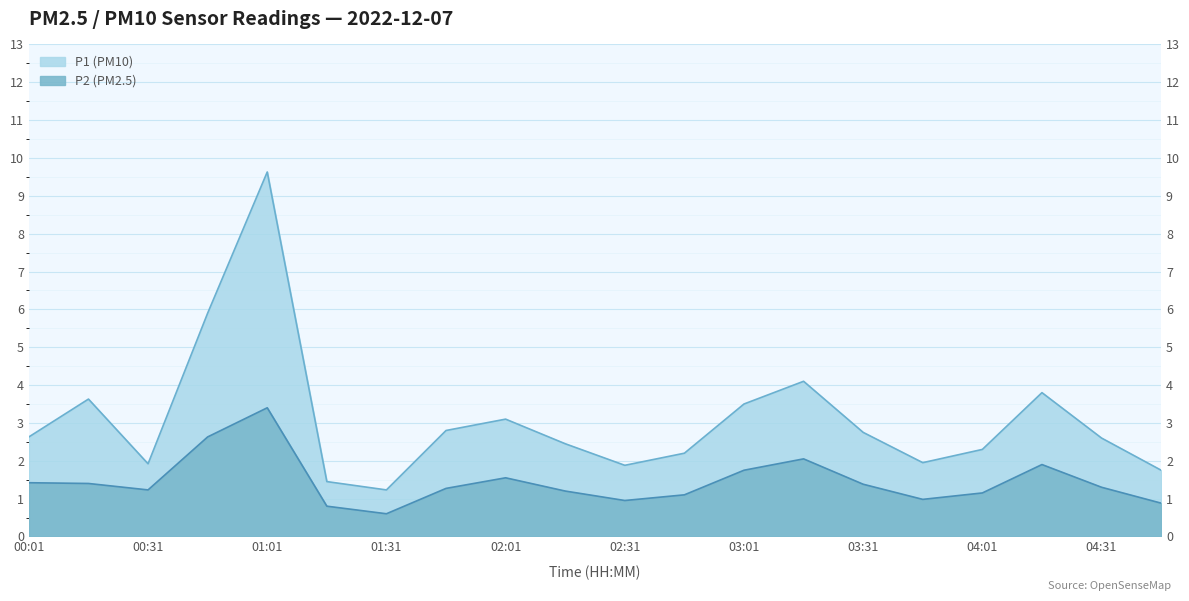

How many distinct data groups are displayed?

2